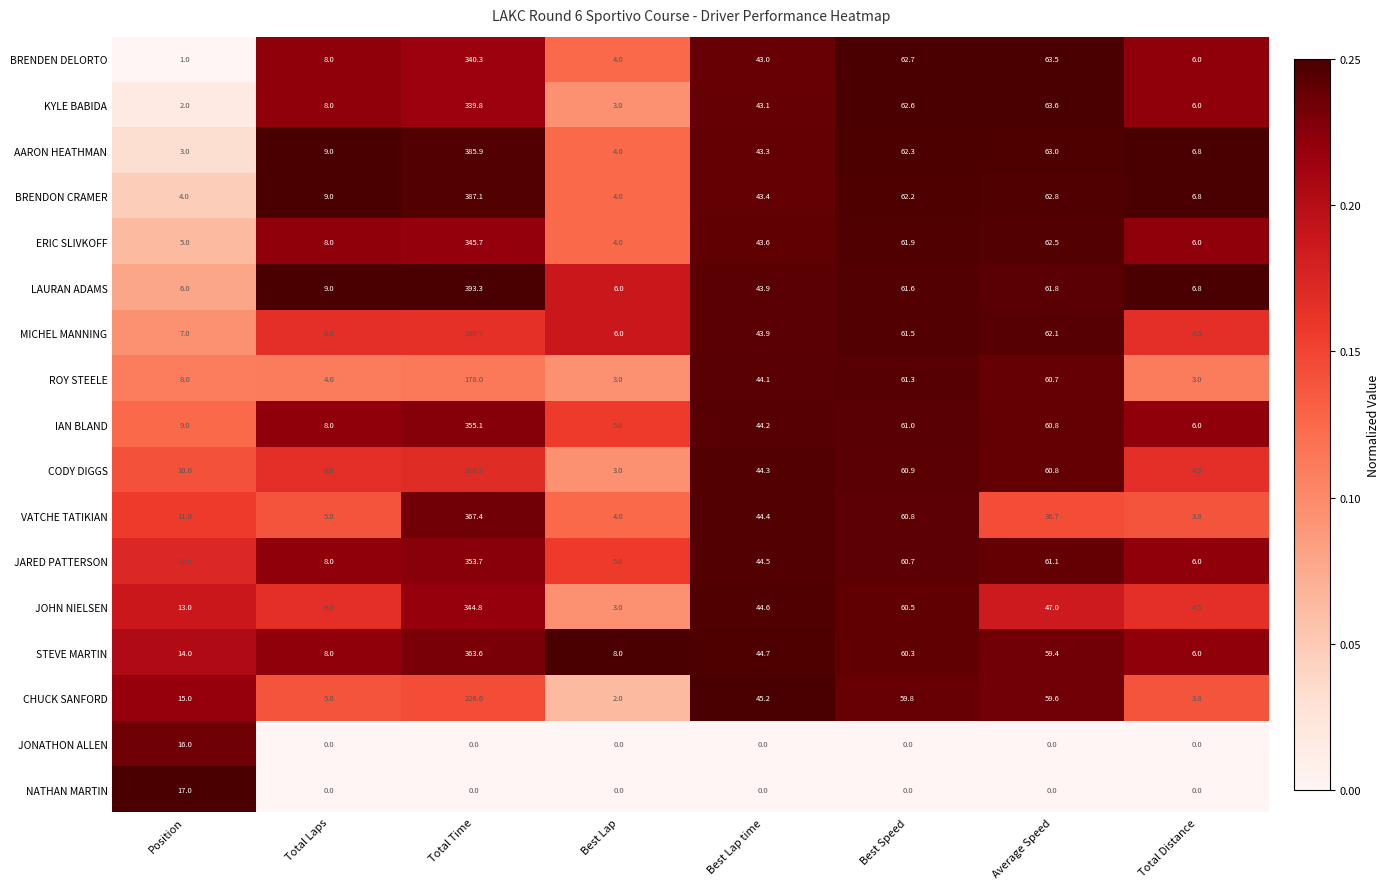

What is the highest value of the CODY DIGGS series?

266.3